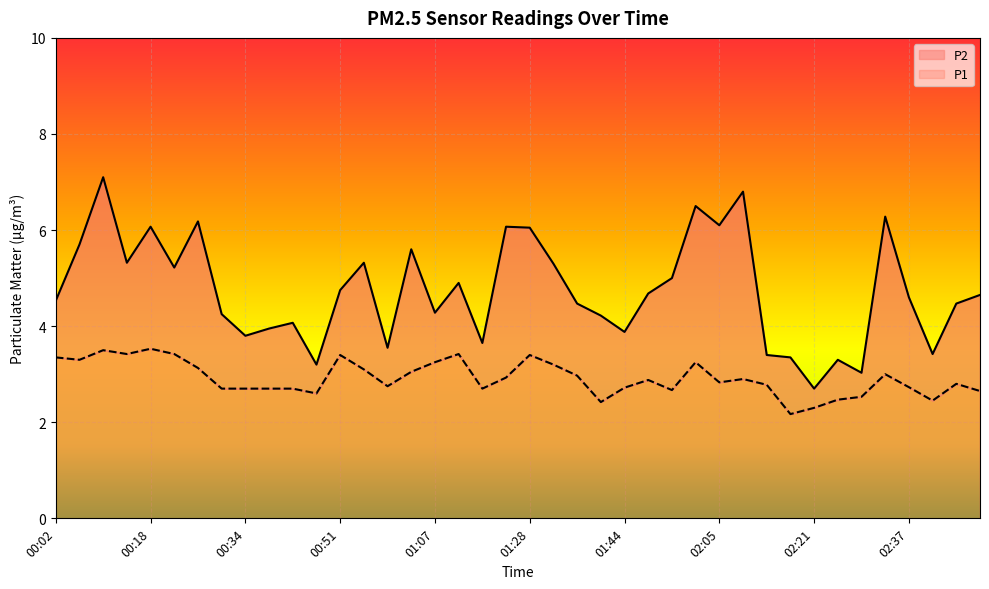

What is the total value across all series at 00:34?

6.5